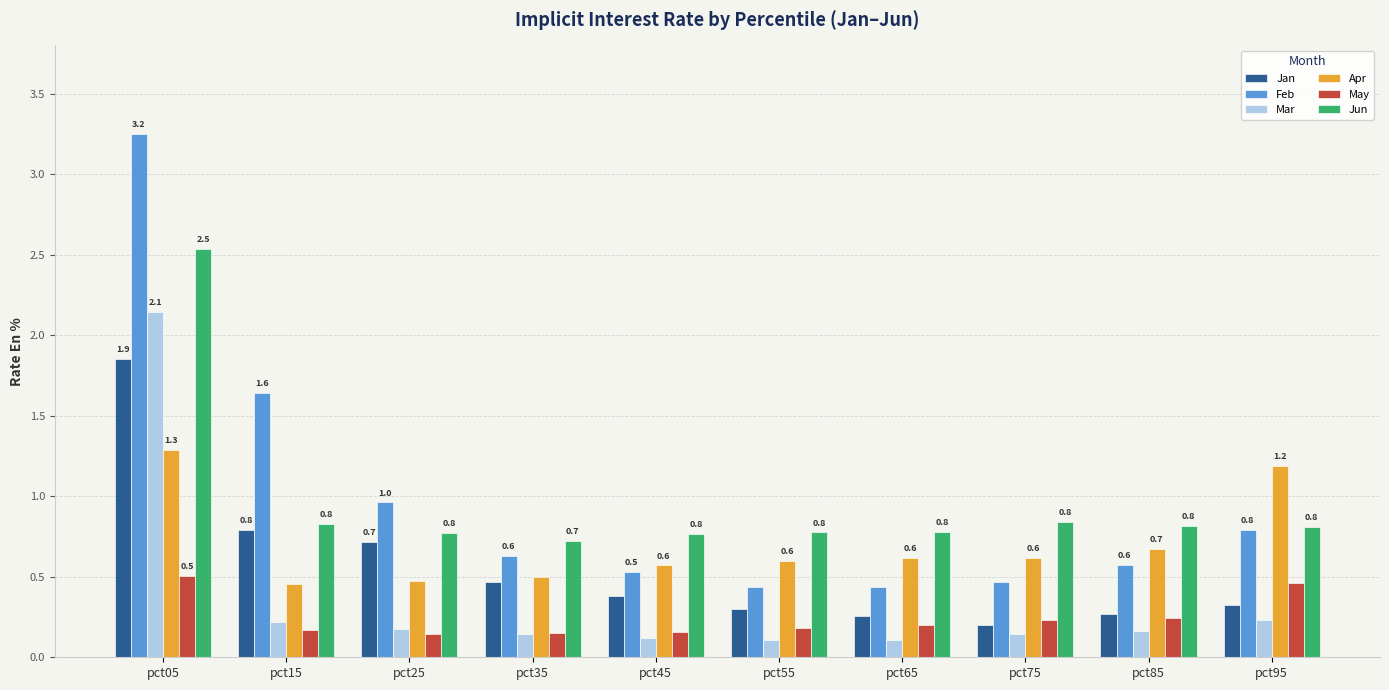

What is the difference between the second highest and second lowest values in the Apr series?

0.7